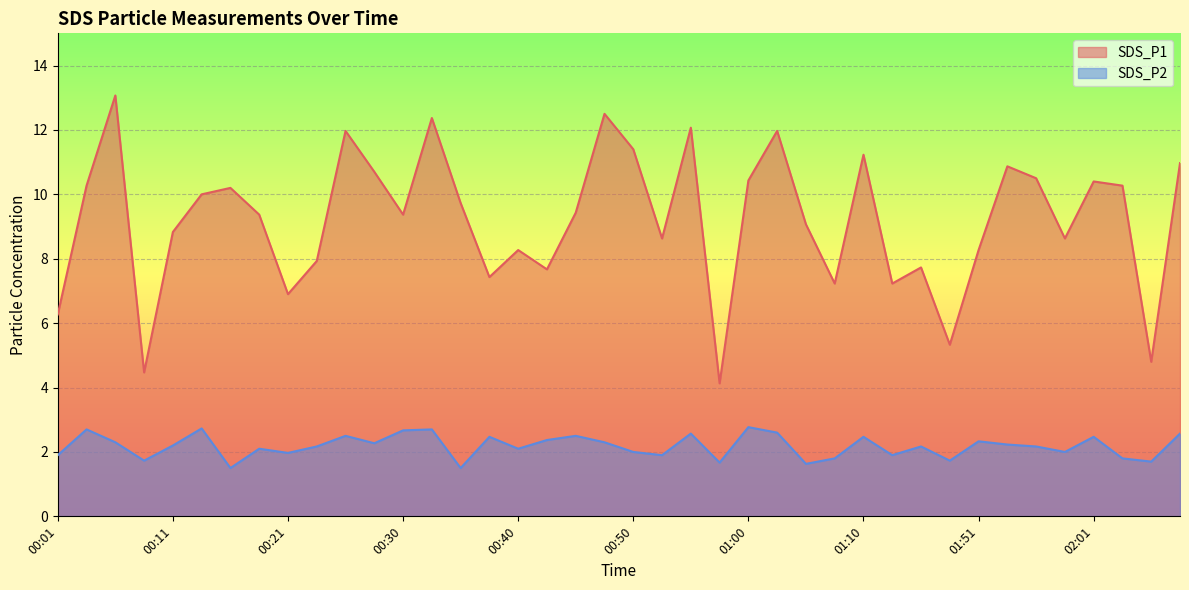

What are all the series names shown in the legend?

SDS_P1, SDS_P2